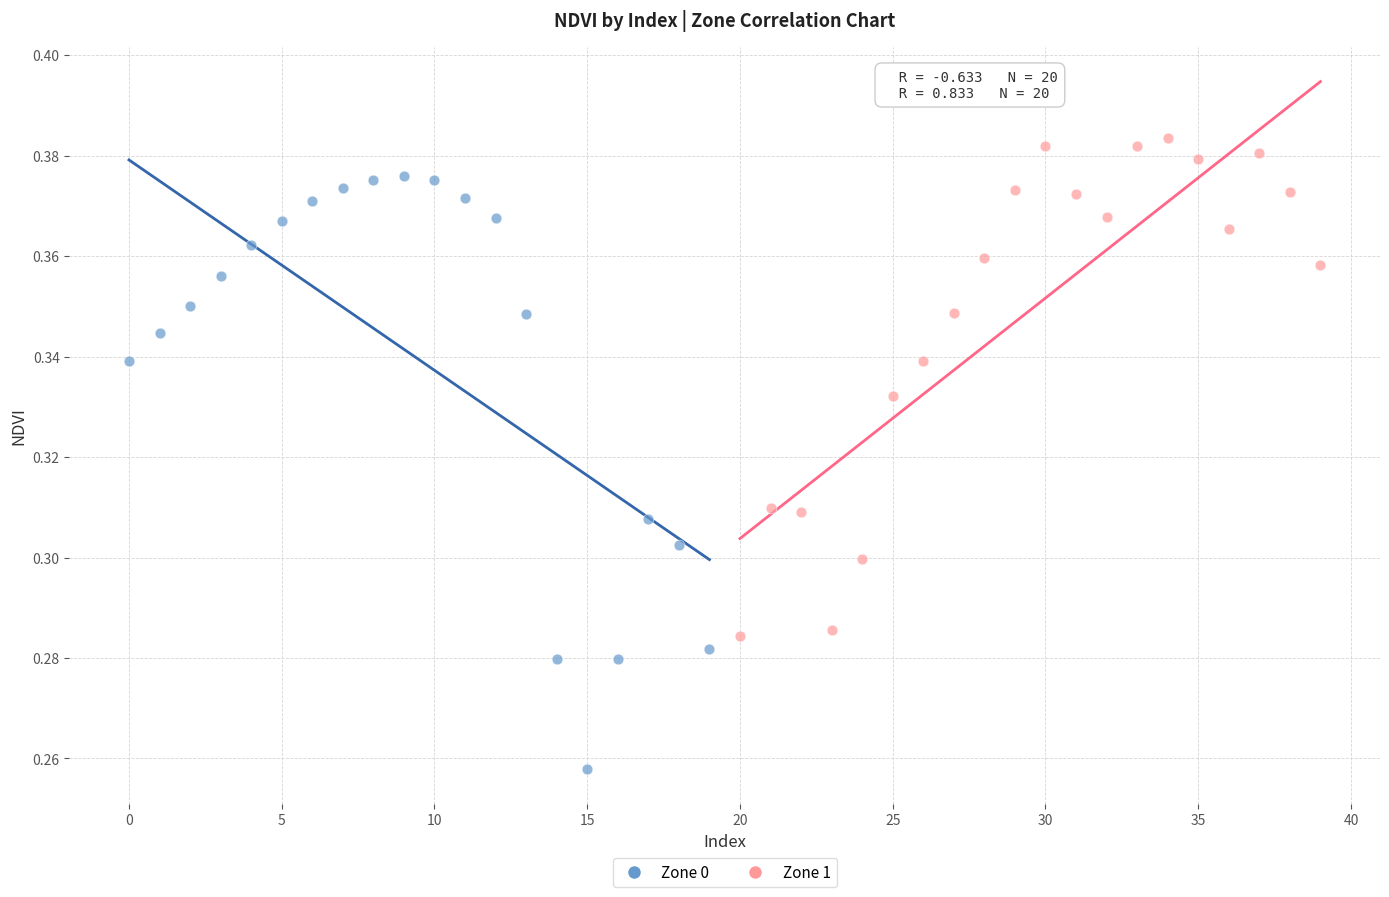

Which series has the largest Y range (max minus min)?

Zone 0